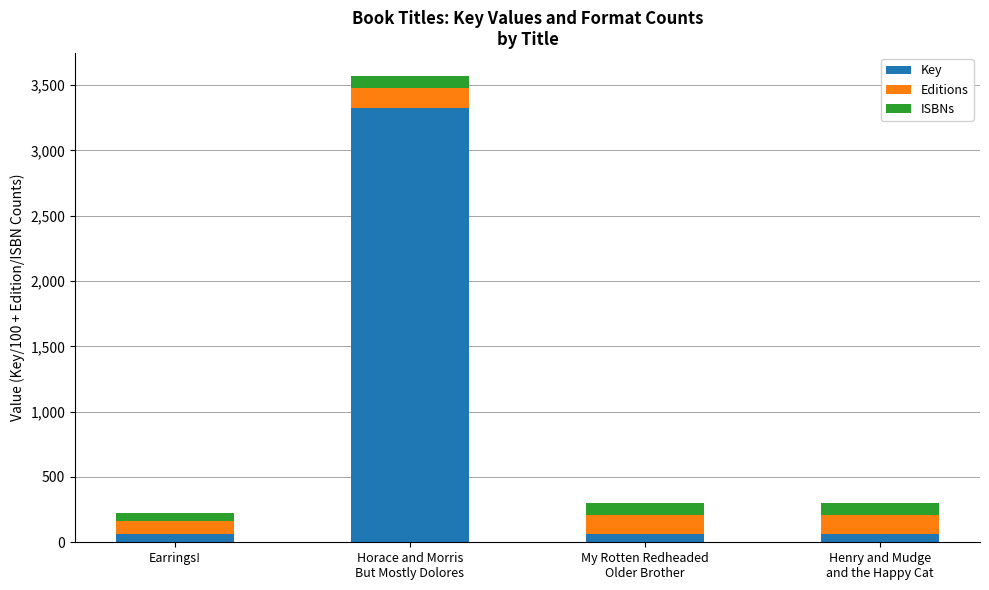

How many bars are there in total?

4